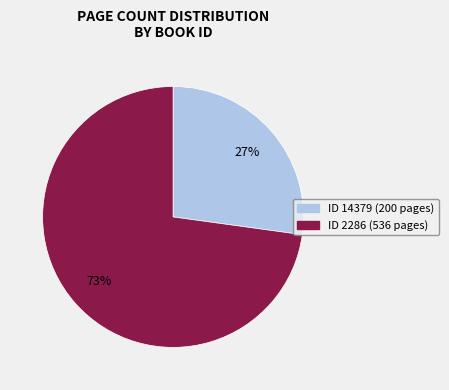

To the nearest percent, what is the average slice percentage?

50%